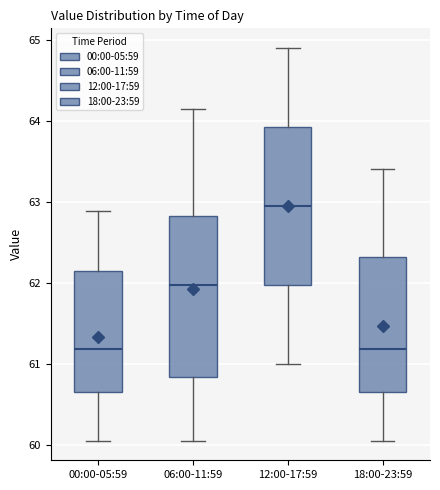

Where does the median line of the box for 18:00-23:59 sit on the y-axis? The values are not printed on the chart, so give them approximately, as read against the axis.

61.2